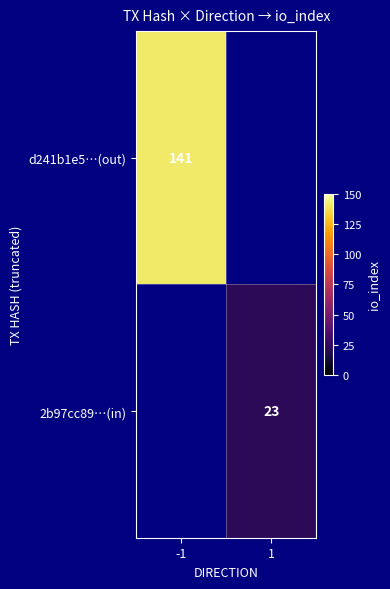

Which label corresponds to the largest value in the chart?

-1